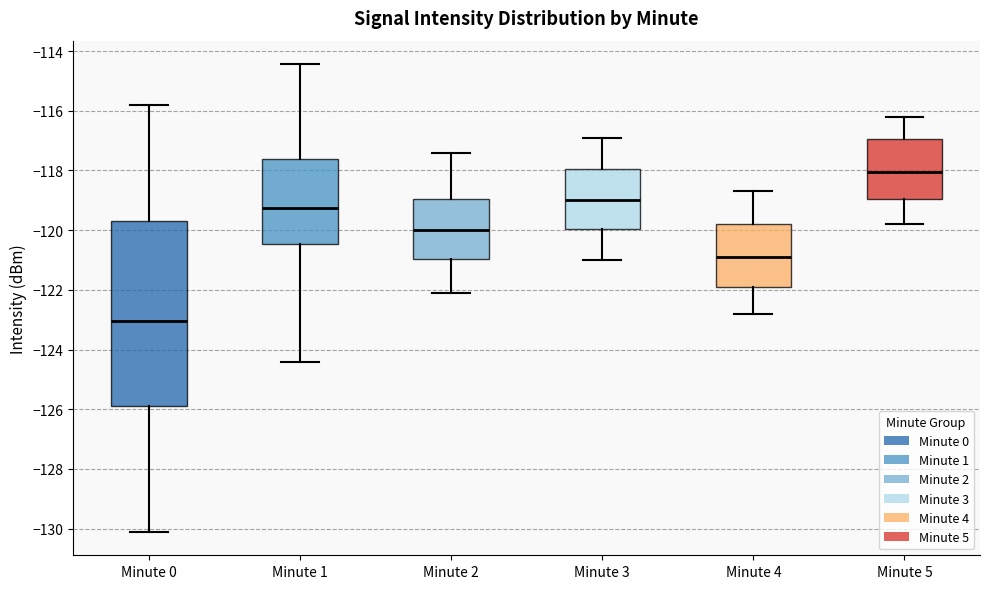

Which box has the lowest median line?

Minute 0